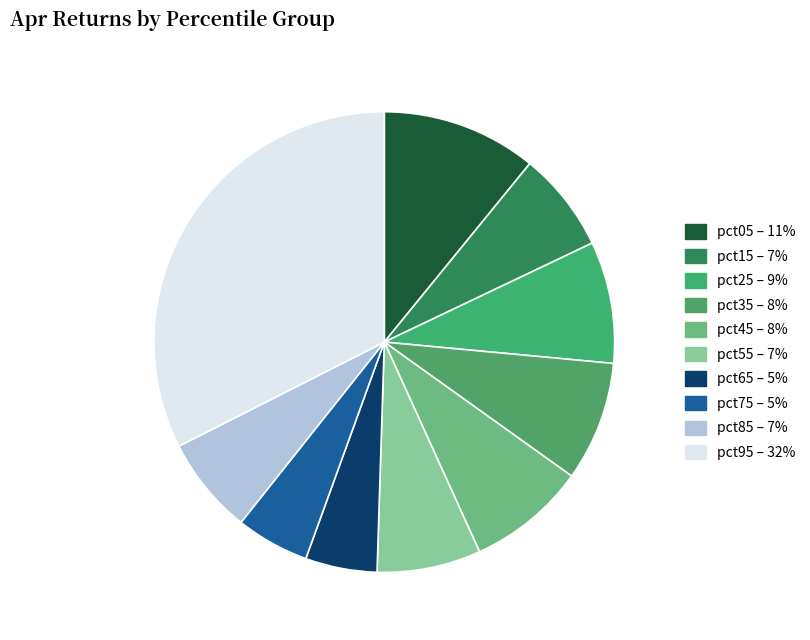

Rank the categories by value from highest to lowest.

pct95, pct05, pct25, pct35, pct45, pct55, pct15, pct85, pct75, pct65